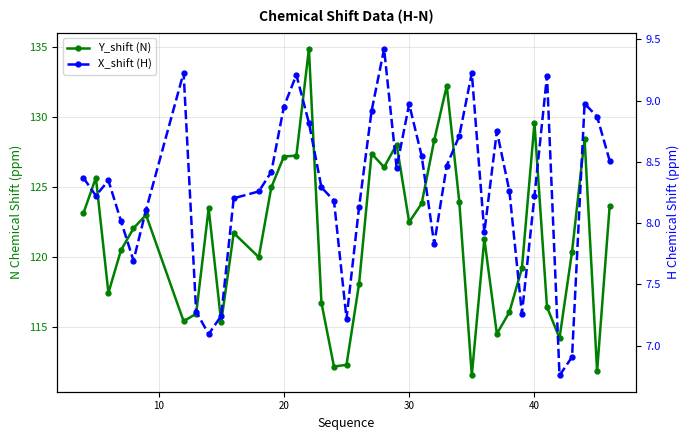

True or false: X_shift (H) and Y_shift (N) cross at least once.

False